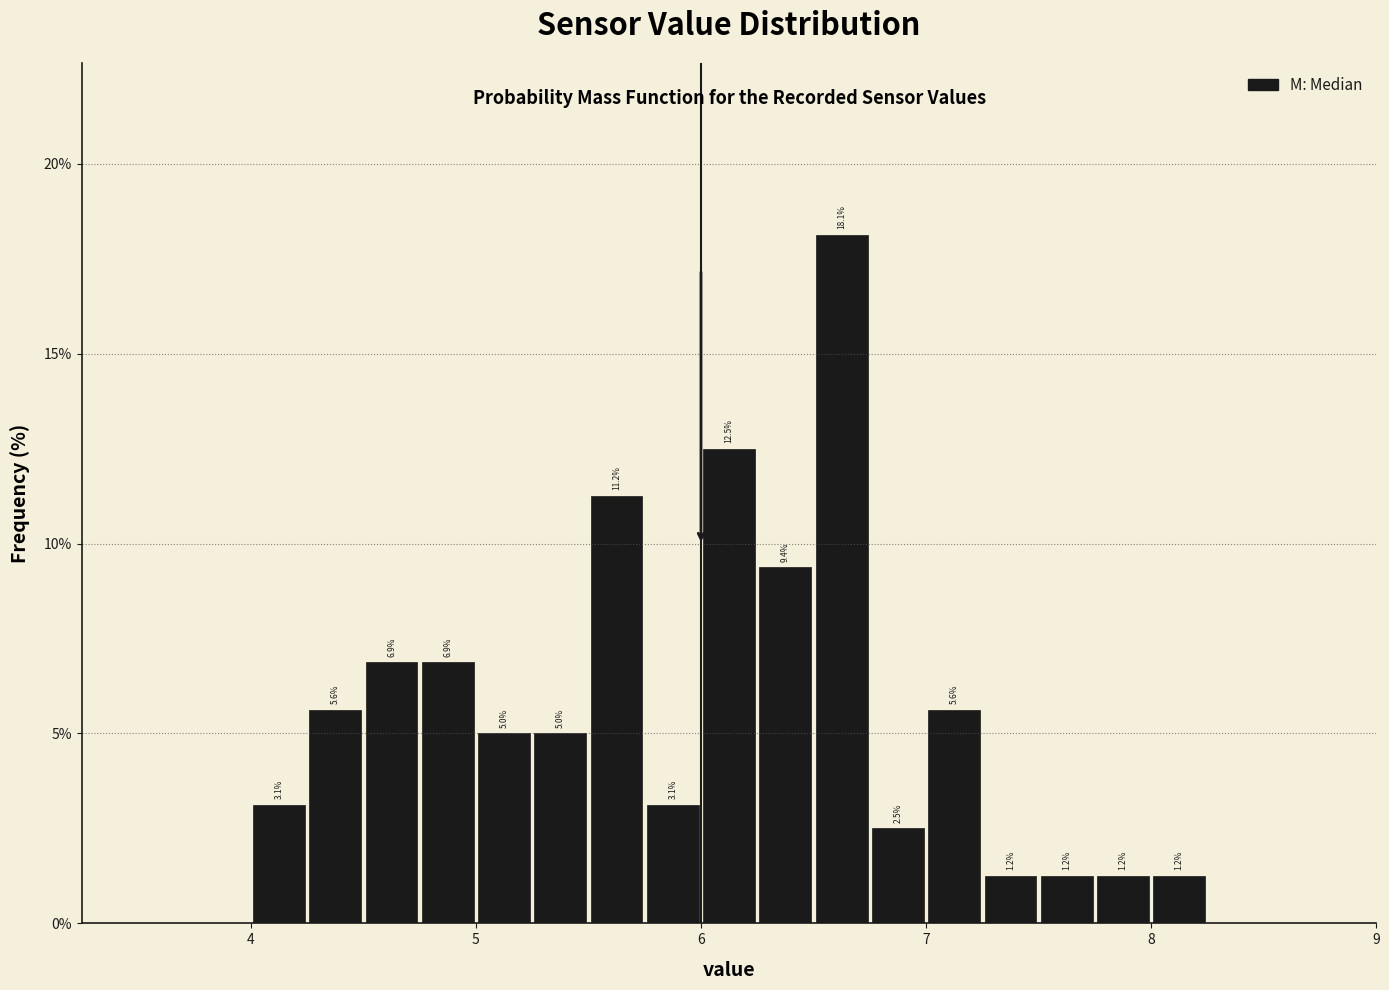

Read against the x-axis, roughly where is the centre of the tallest bar?

6.6